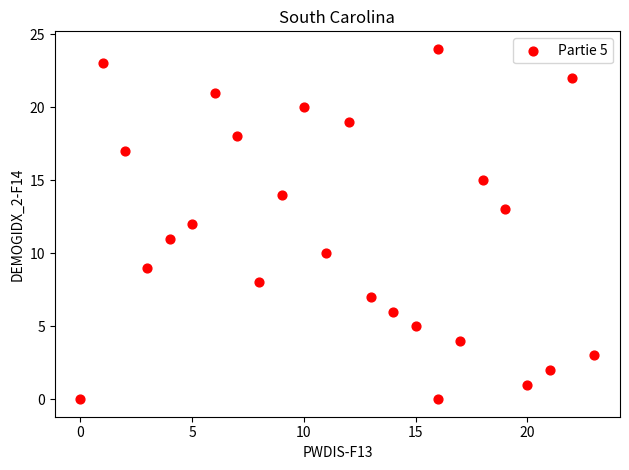

What is the range of X values (max minus min)?

23